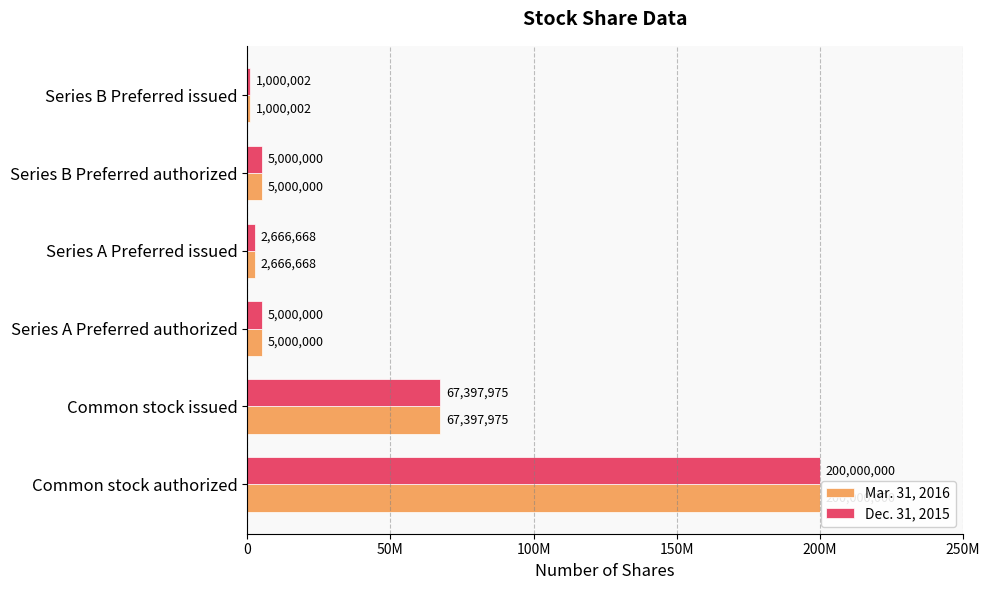

What is the maximum value shown in the chart?

200000000